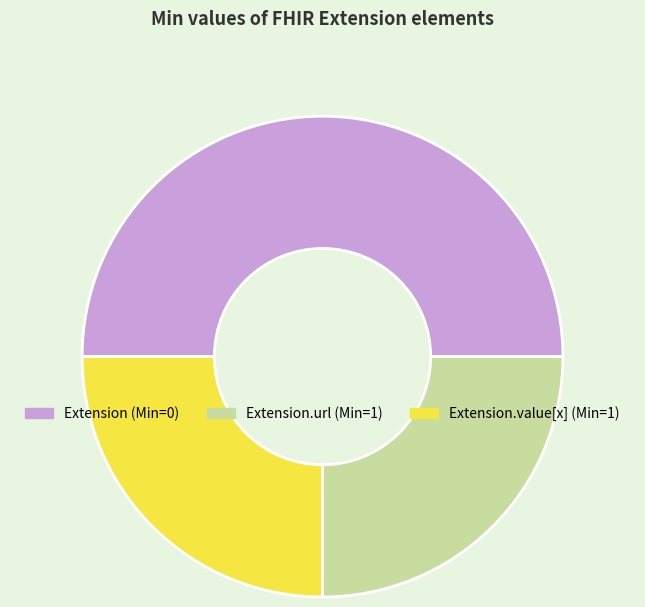

Which slice is the largest?

Extension (Min=0)